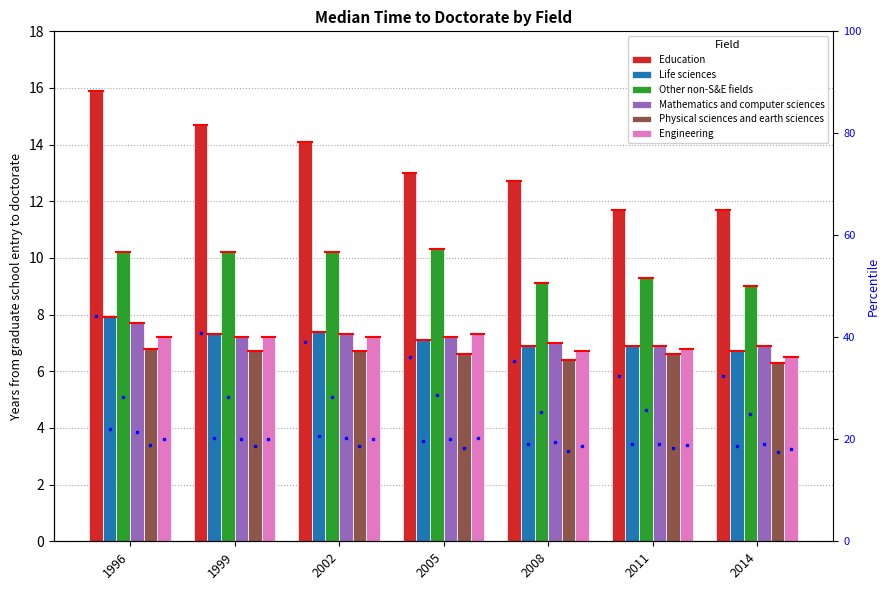

What is the sum of all Education values?

93.8